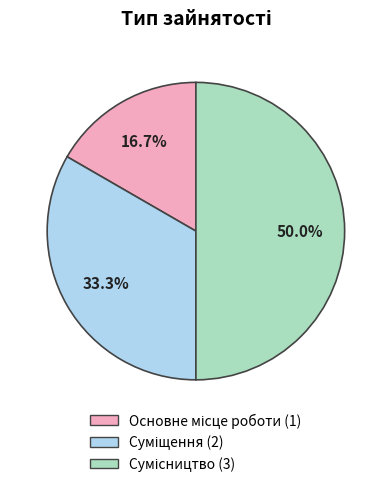

How many slices are in this pie chart?

3